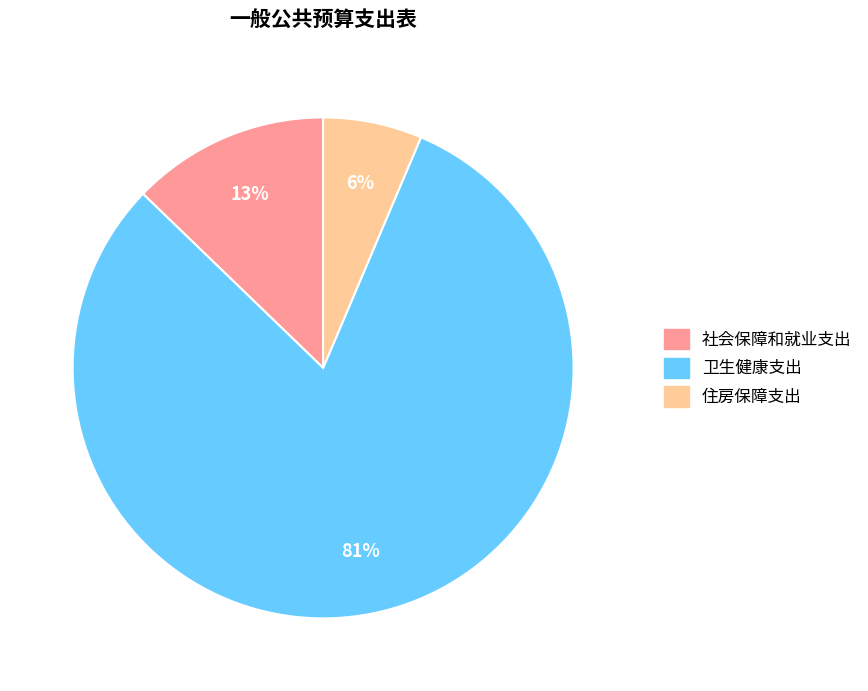

Between 社会保障和就业支出 and 卫生健康支出, which is larger?

卫生健康支出